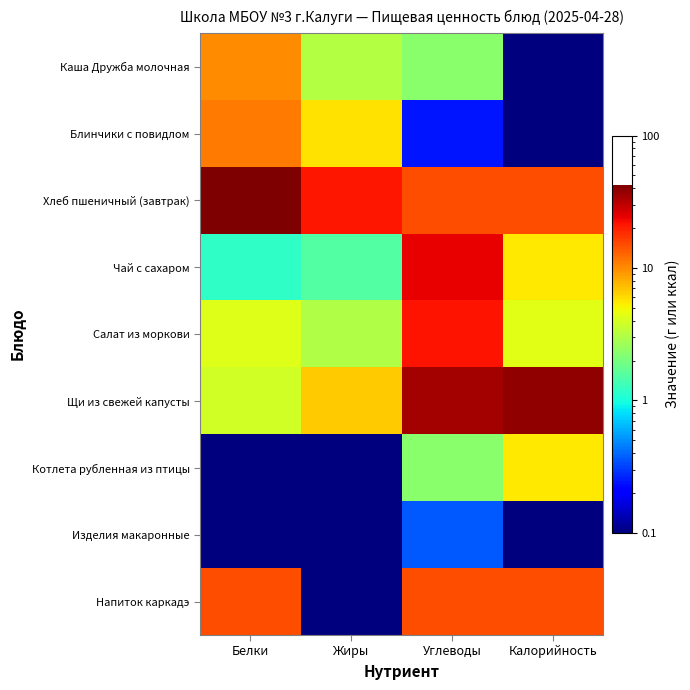

What is the total value across all series at Жиры?

41.1